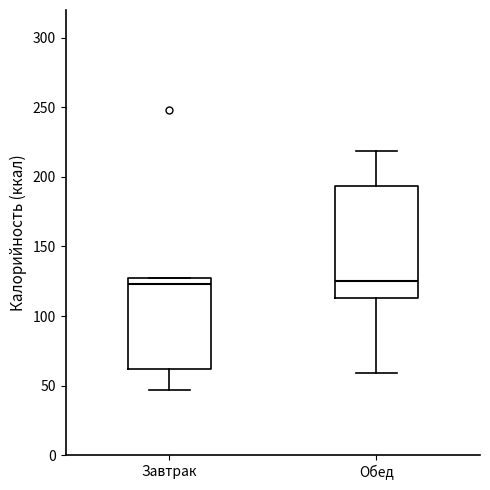

Reading left to right, read every box against the y-axis: the position of its median line, the range the box covers, and the ends of its whiskers. The values are not printed on the chart, so give them approximately, as read against the axis.

Завтрак: median 125 (just below the box's upper edge), box 60 to 125, whiskers 45 to 125
Обед: median 125, box 115 to 195, whiskers 60 to 220